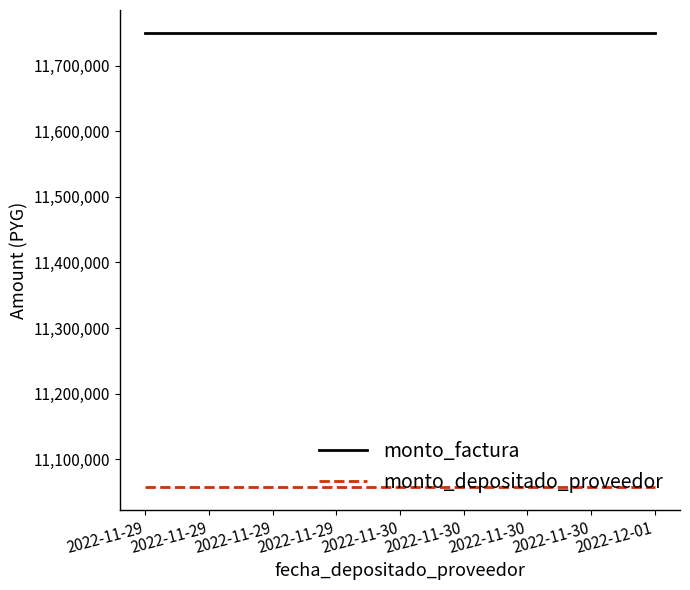

Which label corresponds to the smallest value in the chart?

2022-11-29